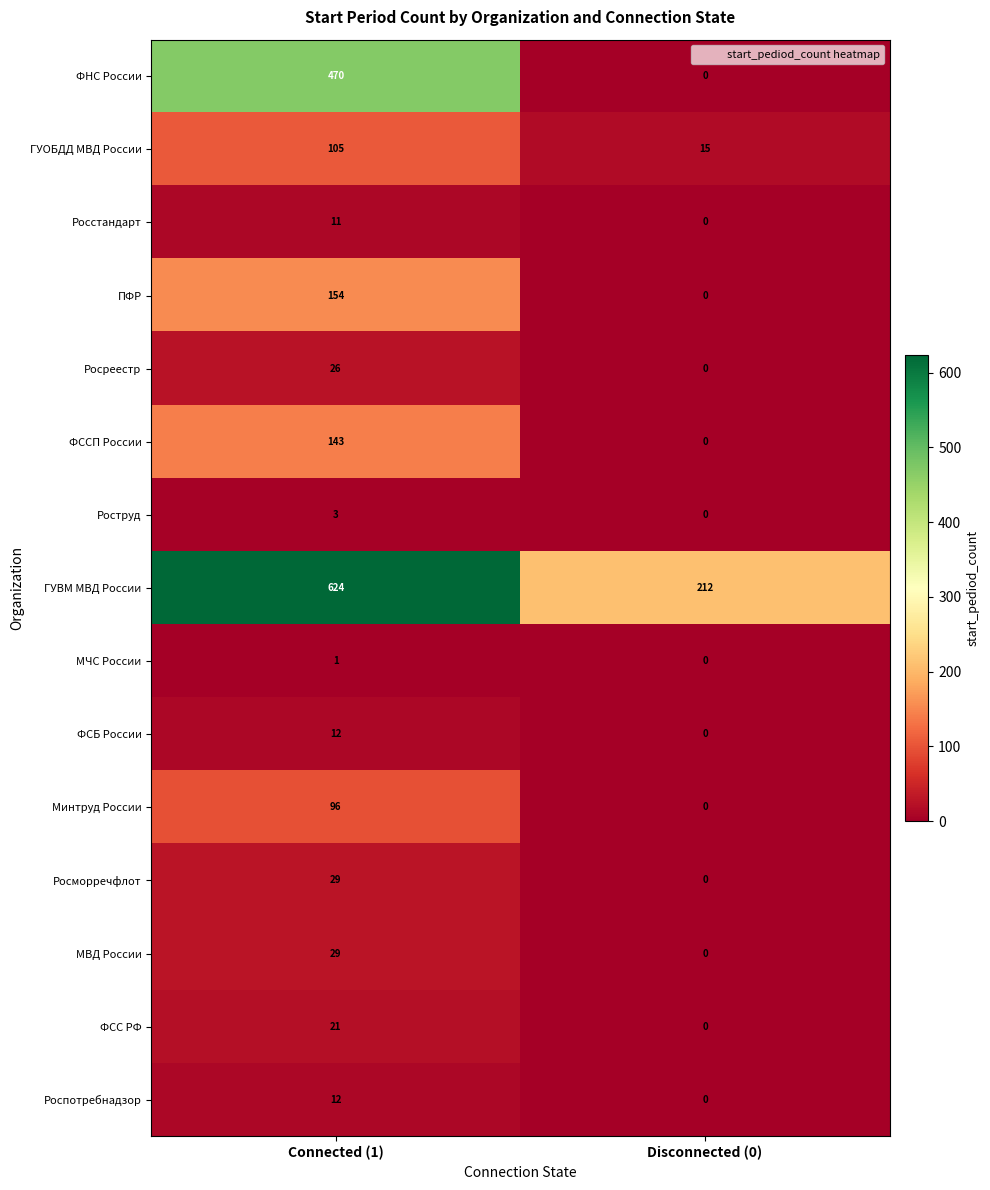

Count the number of data series in this chart.

15